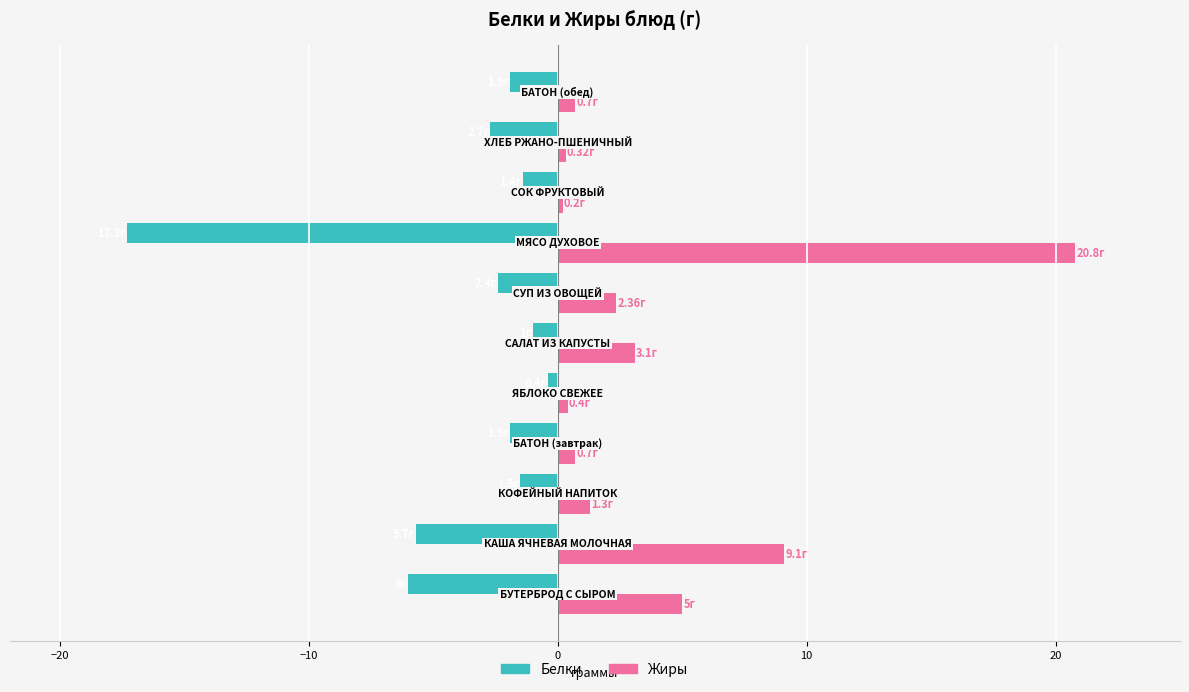

List the series in order of their peak value, lowest first.

Белки, Жиры